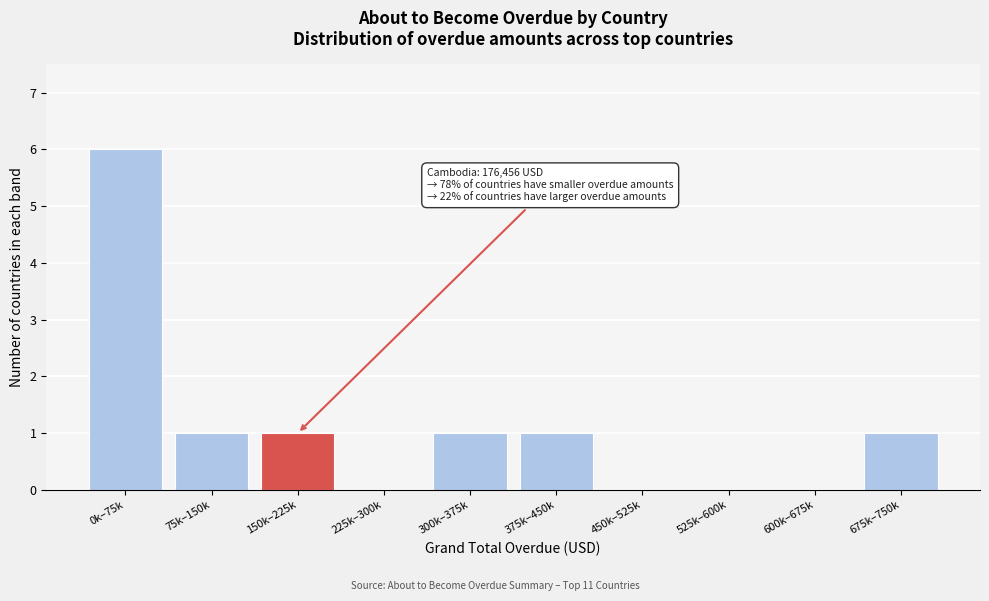

Reading right to left, list all the values displayed in this chart.

675k–750k=1	600k–675k=0	525k–600k=0	450k–525k=0	375k–450k=1	300k–375k=1	225k–300k=0	150k–225k=1	75k–150k=1	0k–75k=6